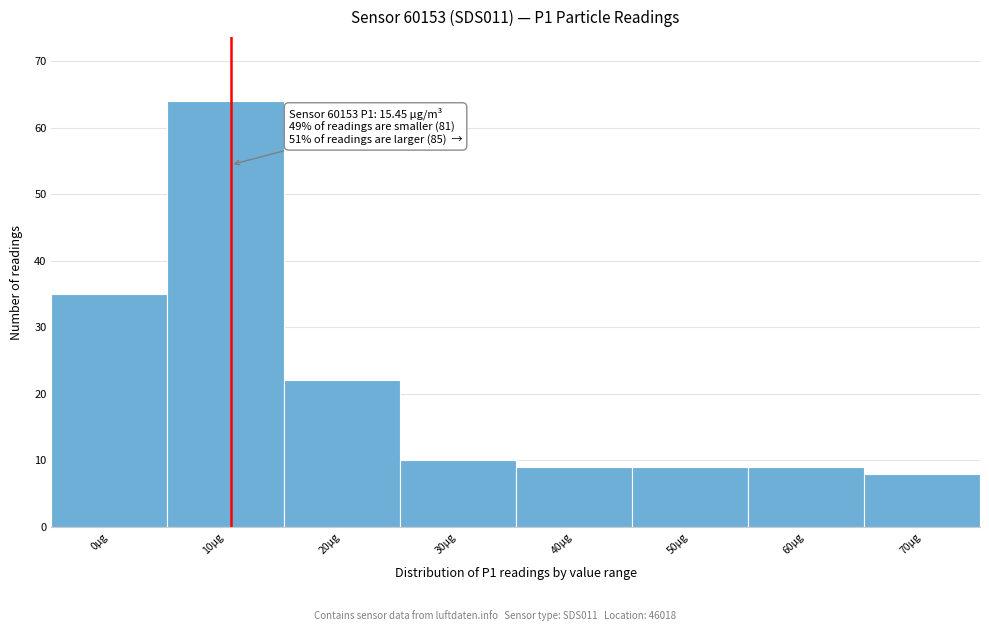

Reading left to right, transcribe all the data shown in this chart.

35	64	22	10	9	9	9	8